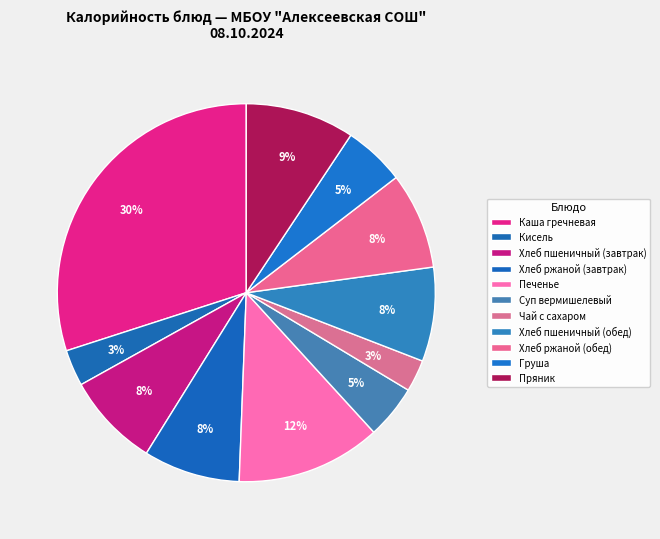

Count the number of slices in the pie.

11